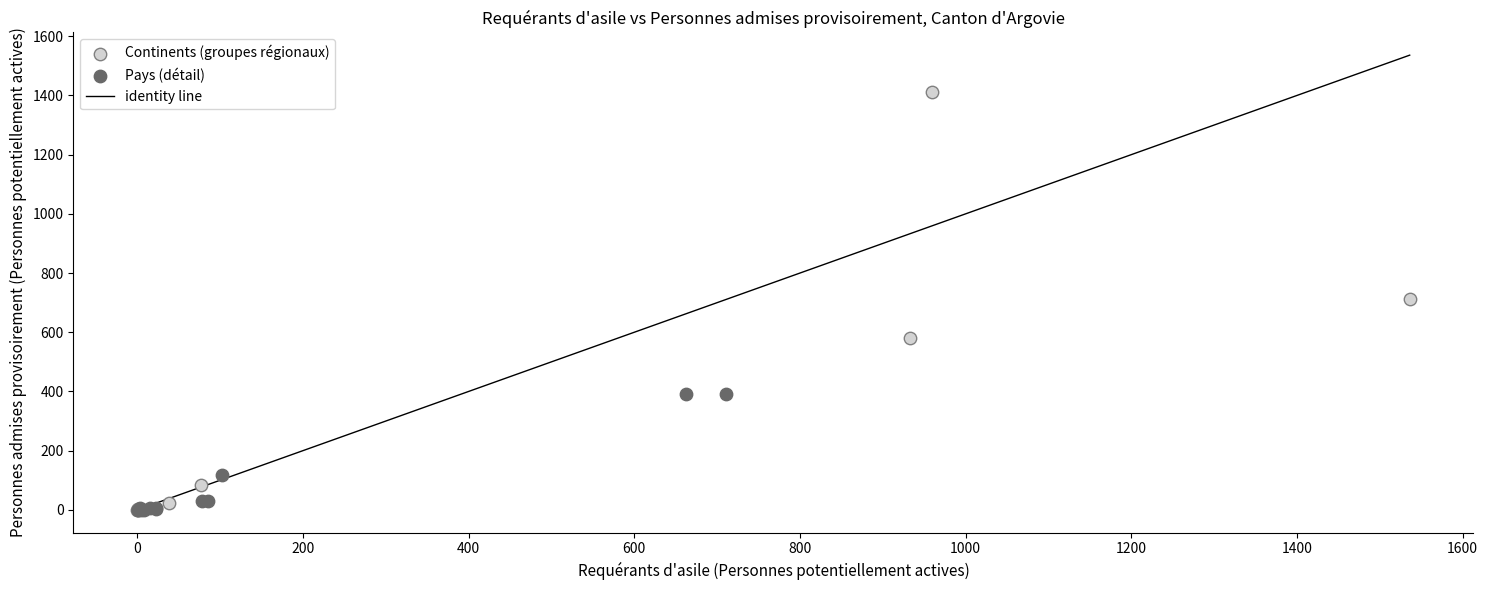

Which series has the widest spread of Y values?

Continents (groupes régionaux)